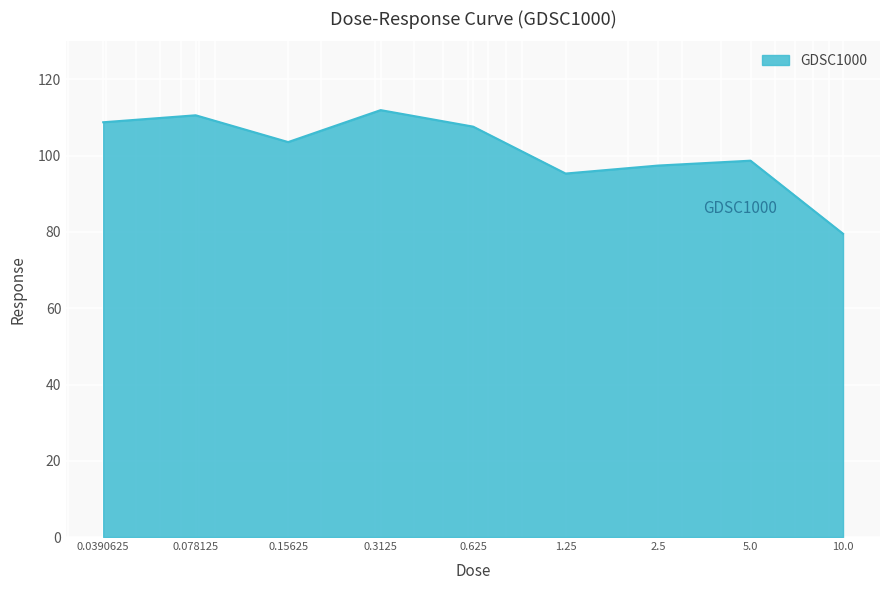

What is the difference between the maximum and minimum values?

32.4